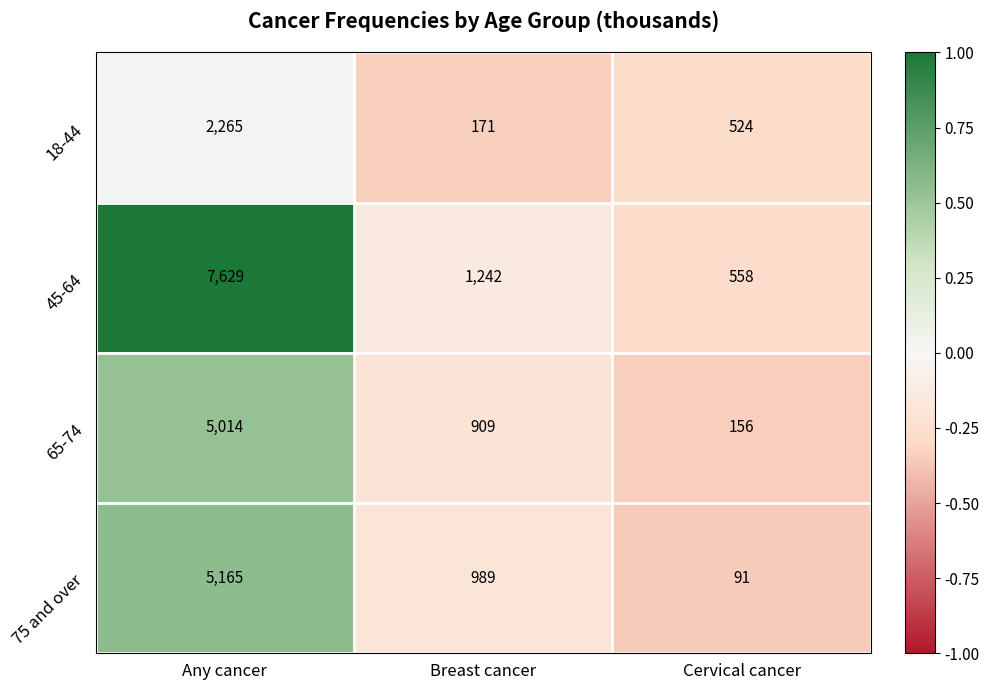

What is the spread (max minus min) of values at Breast cancer?

1071